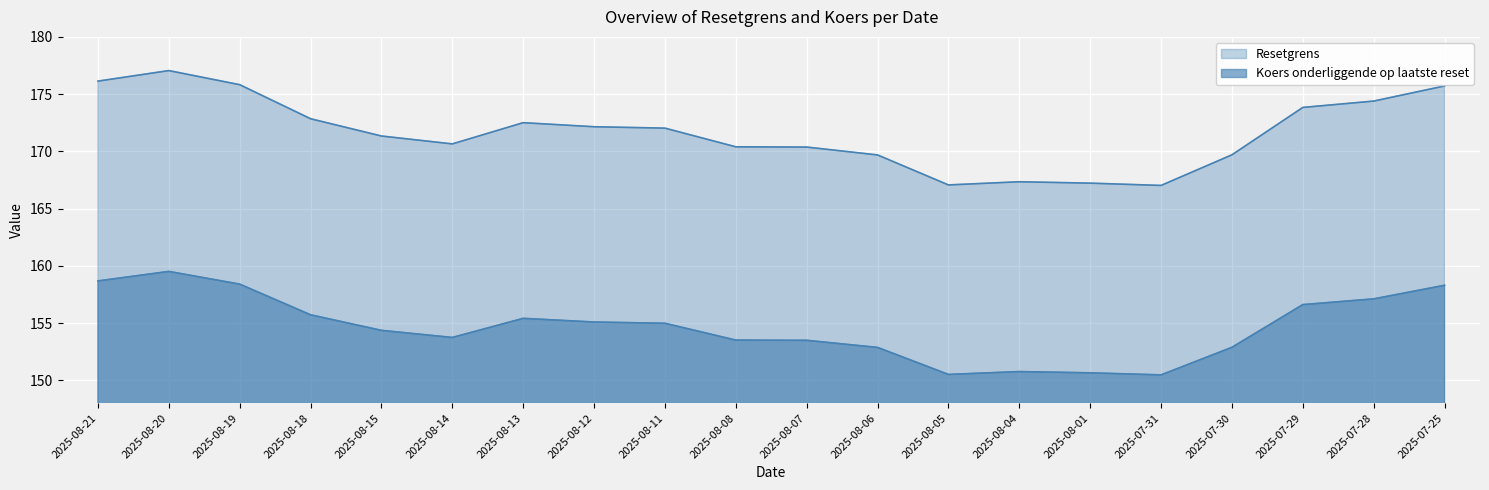

What position from the right is 2025-07-30?

4